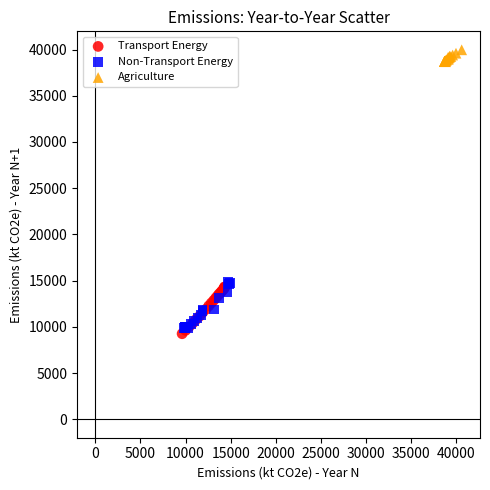

Which series contains the lowest Y value?

Transport Energy